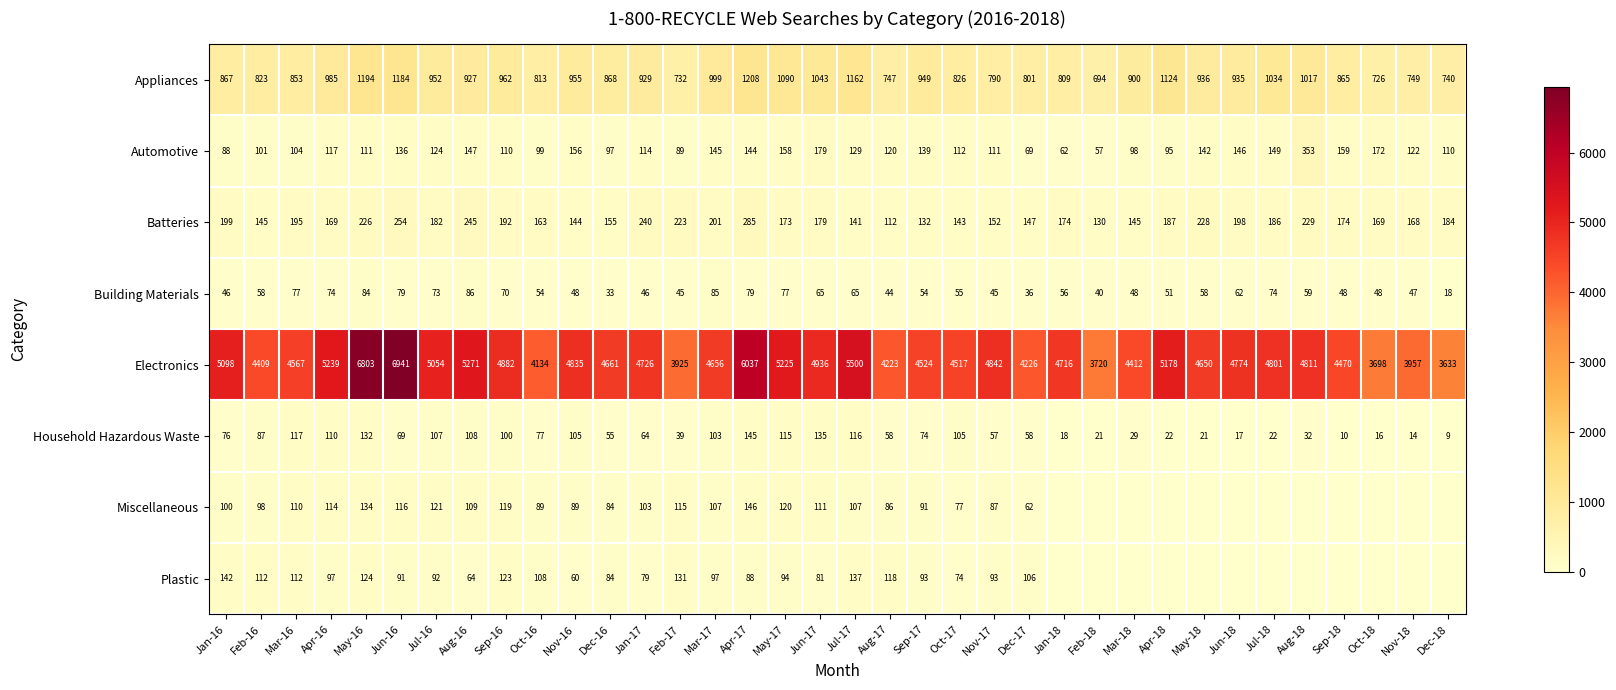

At Feb-17, list the series in order from largest to smallest.

Electronics, Appliances, Batteries, Plastic, Miscellaneous, Automotive, Building Materials, Household Hazardous Waste